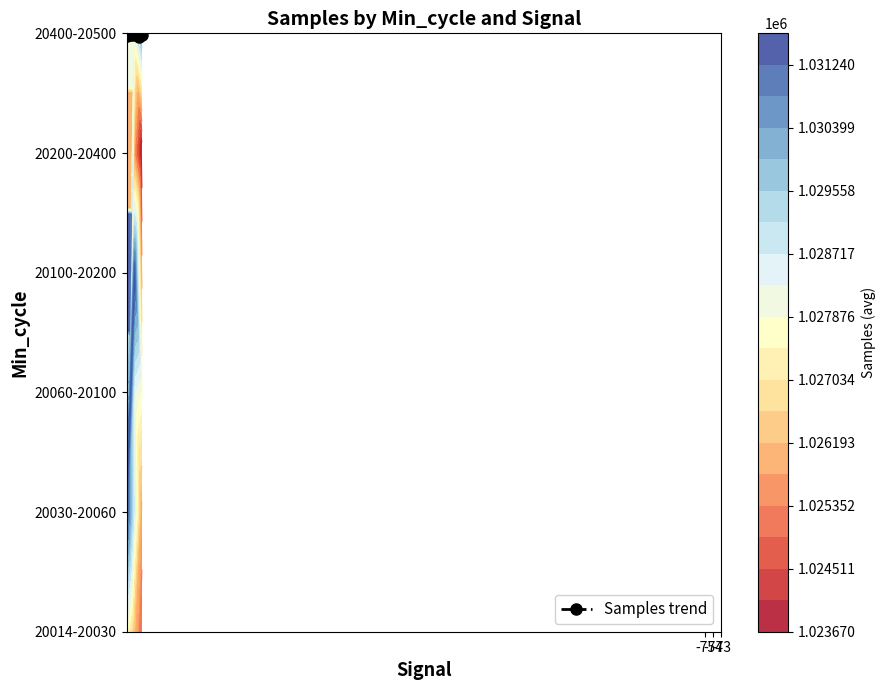

Count the number of categories in the chart.

6